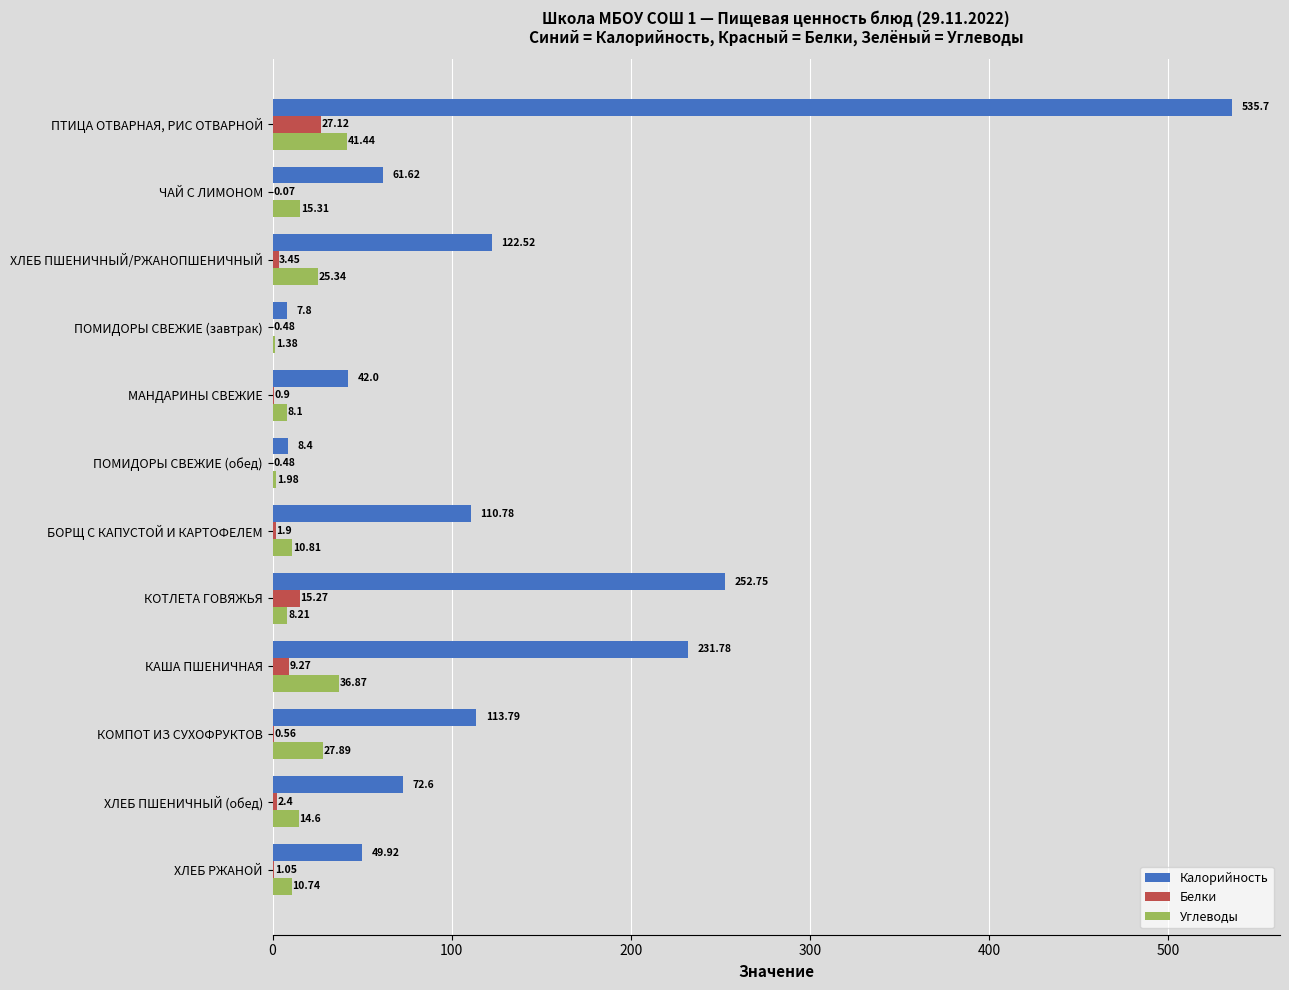

Which series has the largest total across all categories?

Калорийность